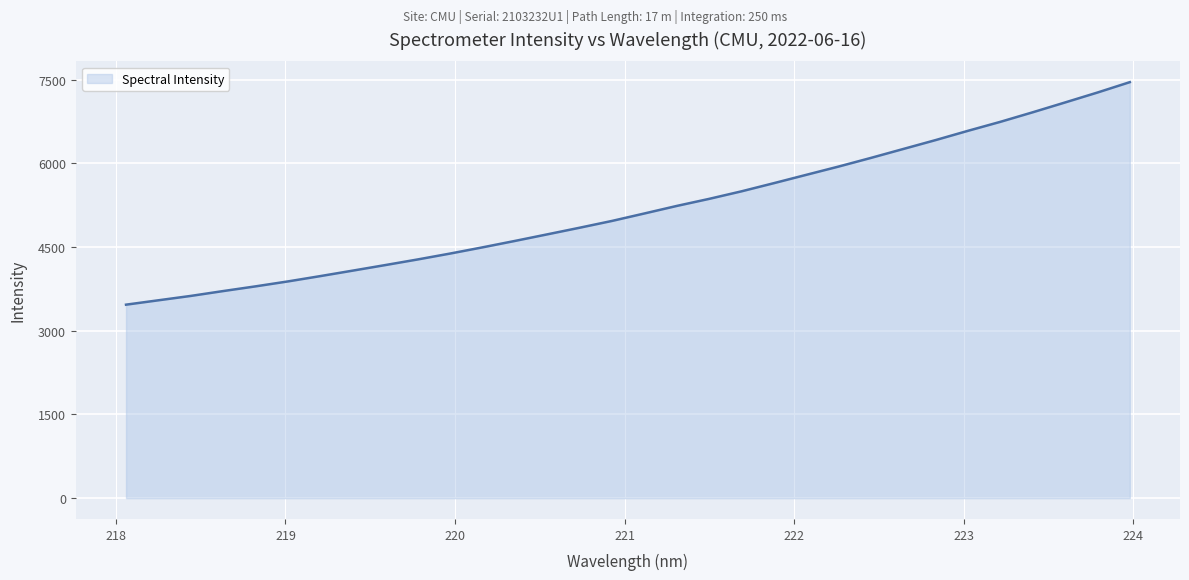

What is the maximum value shown in the chart?

7453.4